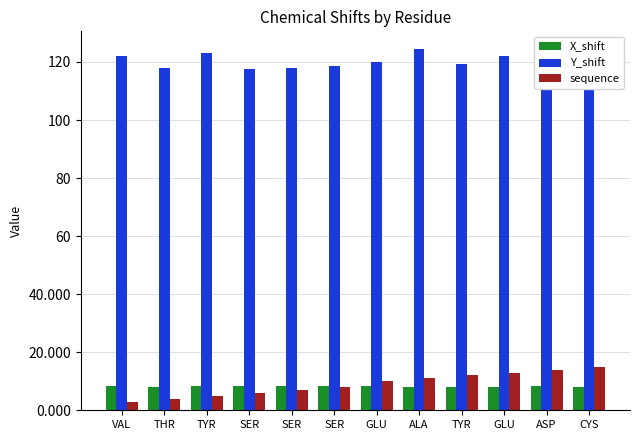

Reading left to right, extract all data points from this chart.

X_shift: 8.3	8.1	8.2	8.2	8.3	8.3	8.4	8.1	8.0	8.2	8.3	7.9
Y_shift: 122.0	117.8	123.0	117.5	117.8	118.5	120.1	124.3	119.3	122.2	121.8	123.0
sequence: 3.0	4.0	5.0	6.0	7.0	8.0	10.0	11.0	12.0	13.0	14.0	15.0